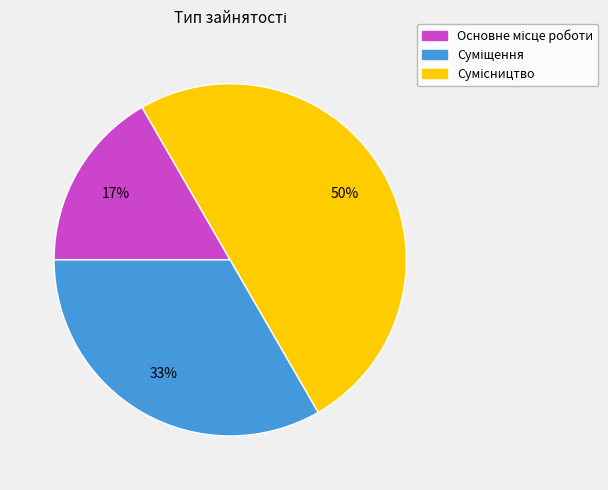

To the nearest percent, what is the average slice percentage?

33%